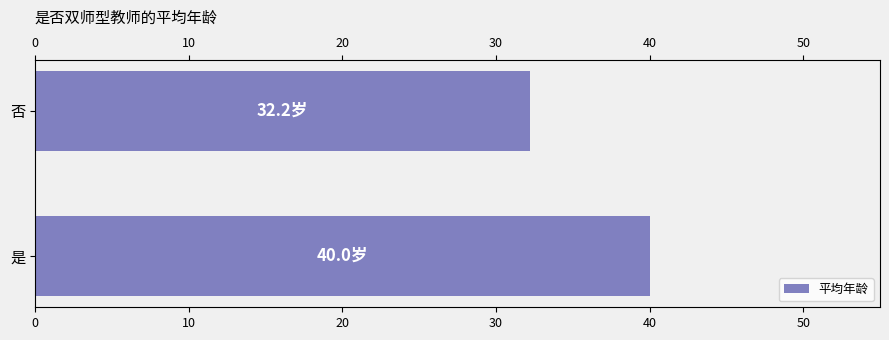

List the labels in order of value, largest first.

是, 否